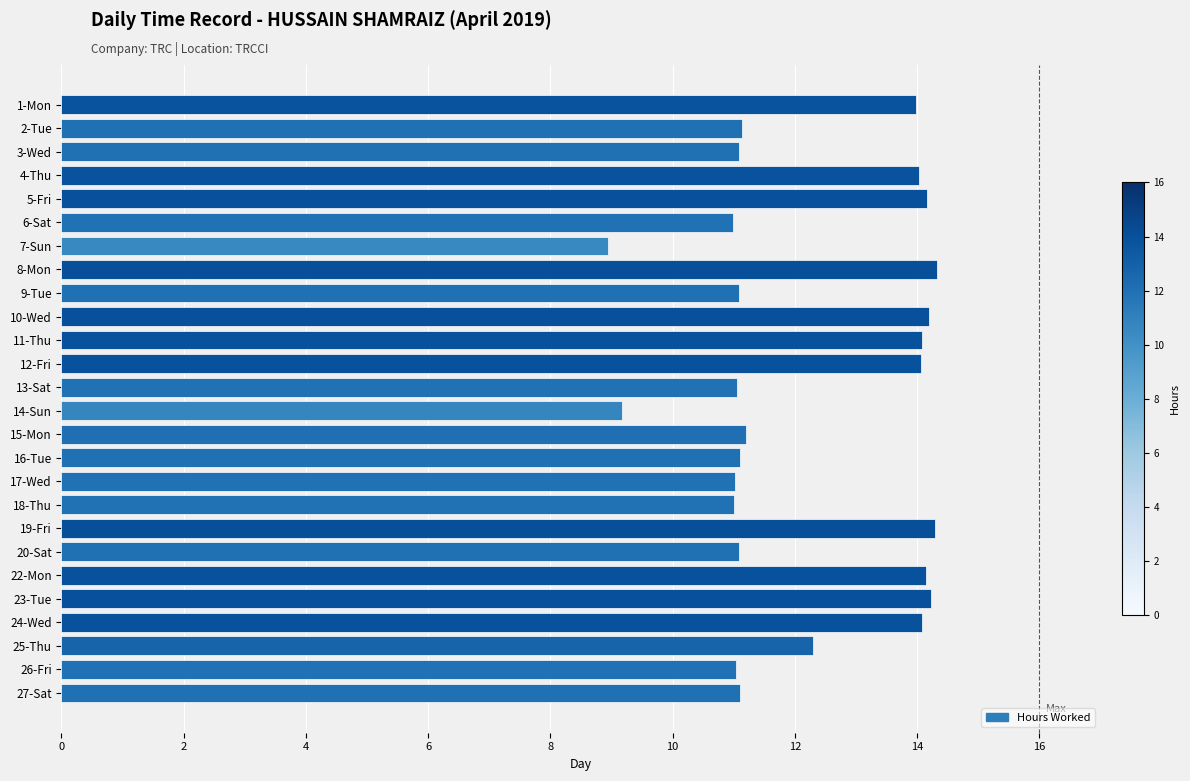

Which has a higher value, 14-Sun or 23-Tue?

23-Tue